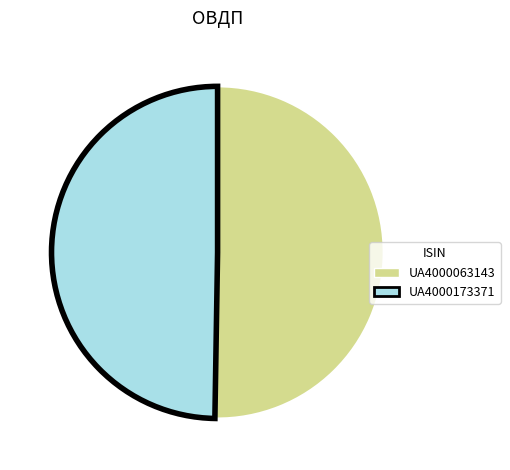

Count the number of slices in the pie.

2